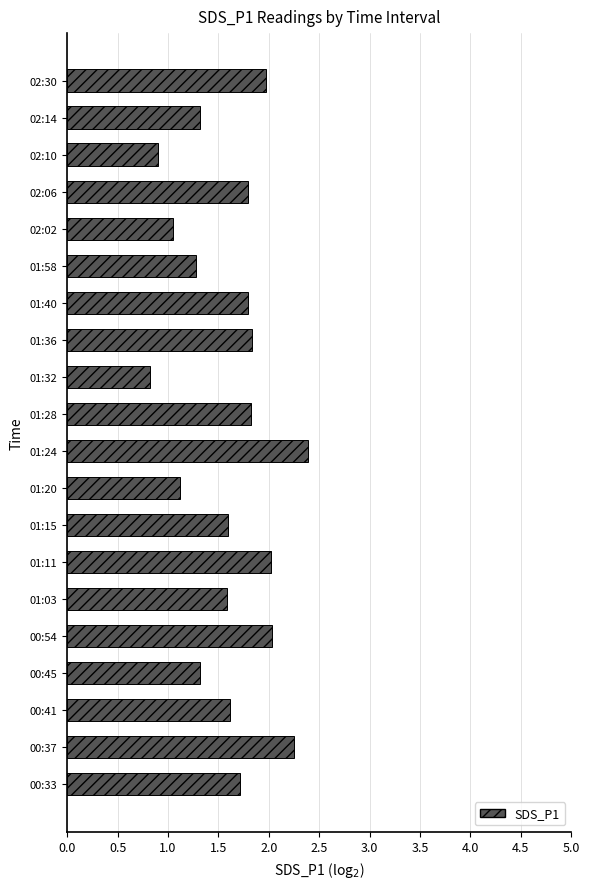

What is the change in value from 01:03 to 02:14?

-0.3